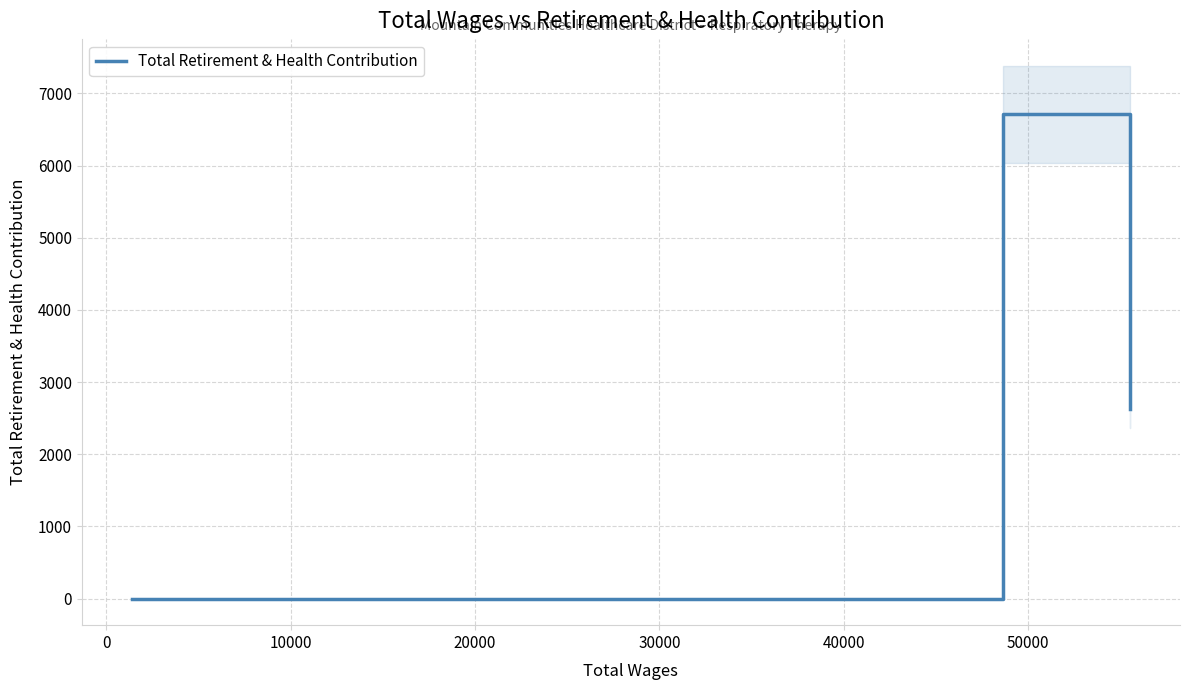

Does the chart have visible grid lines?

Yes